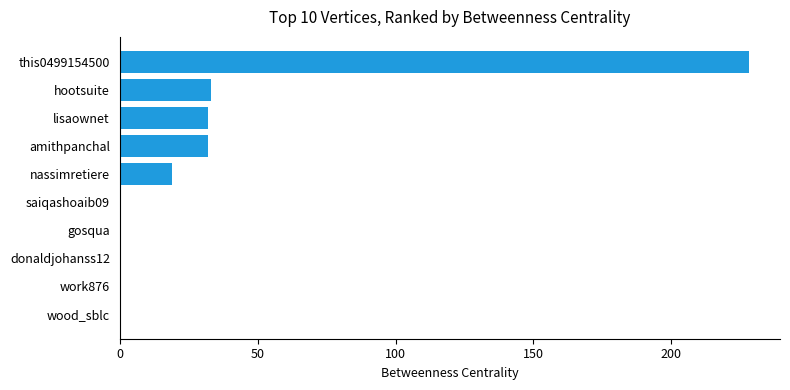

How many categories are shown in the chart?

10